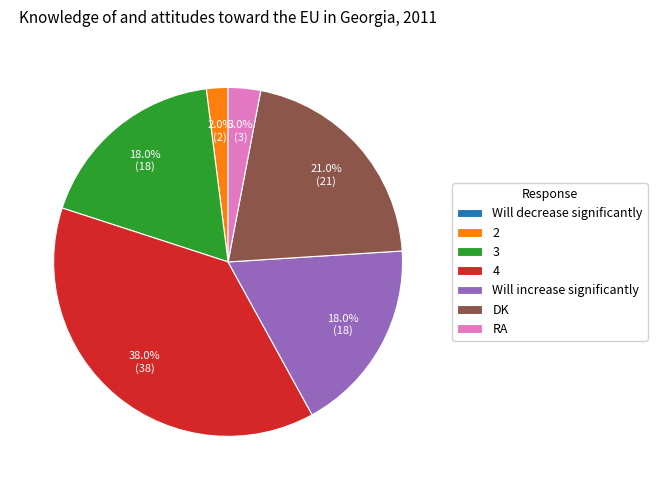

To the nearest percent, what is the combined percentage of RA and 4?

41%